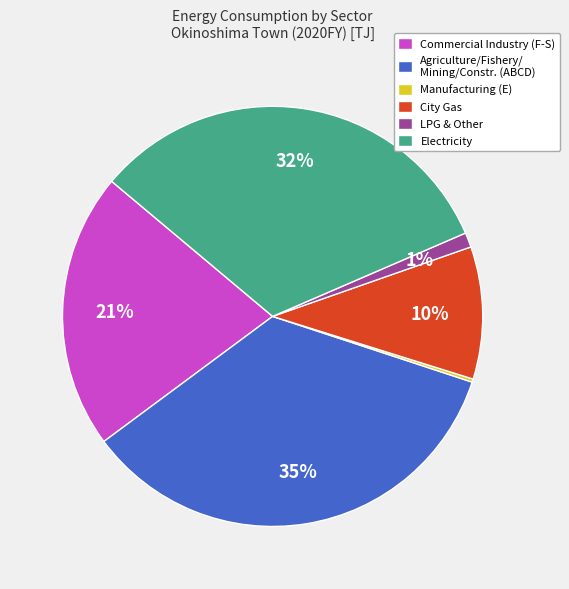

The Electricity slice represents 32% of the pie. True or false?

True